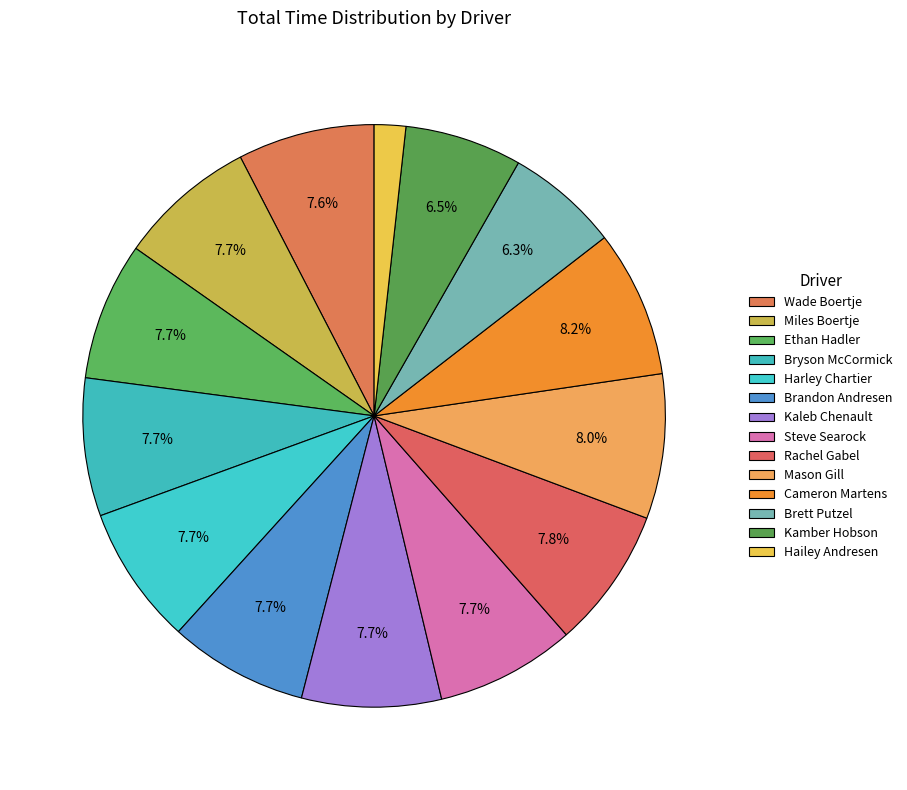

How many segments does this pie chart have?

14